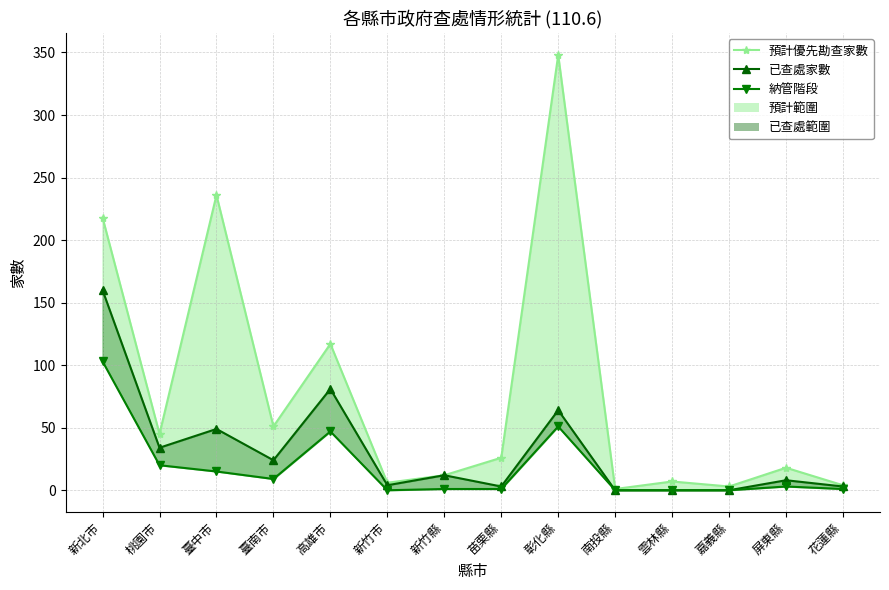

What is the label of the 13th point from the right?

桃園市